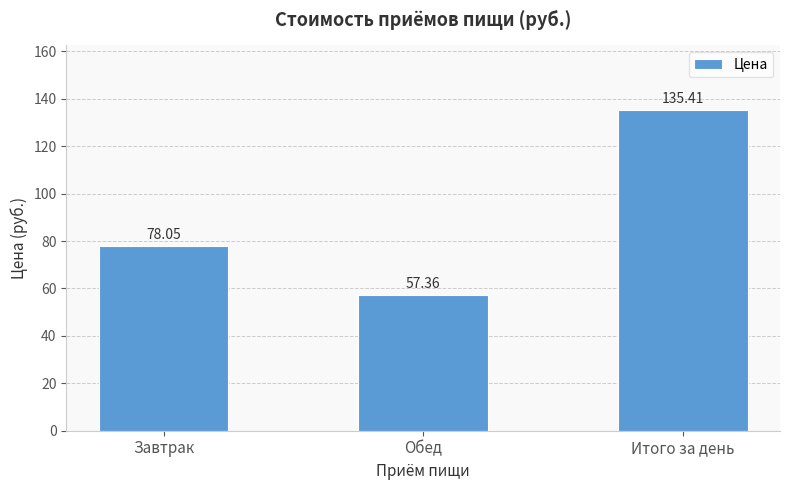

Rank the categories by value from highest to lowest.

Итого за день, Завтрак, Обед